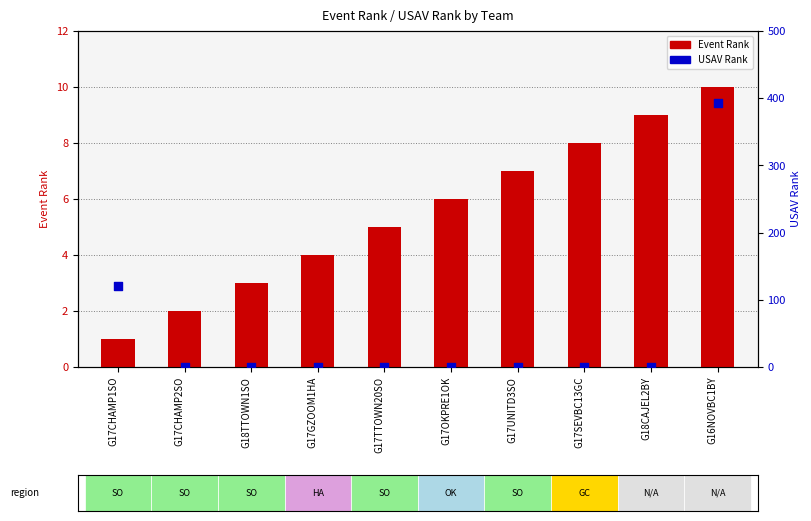

Which series has the widest spread of Y values?

USAV Rank